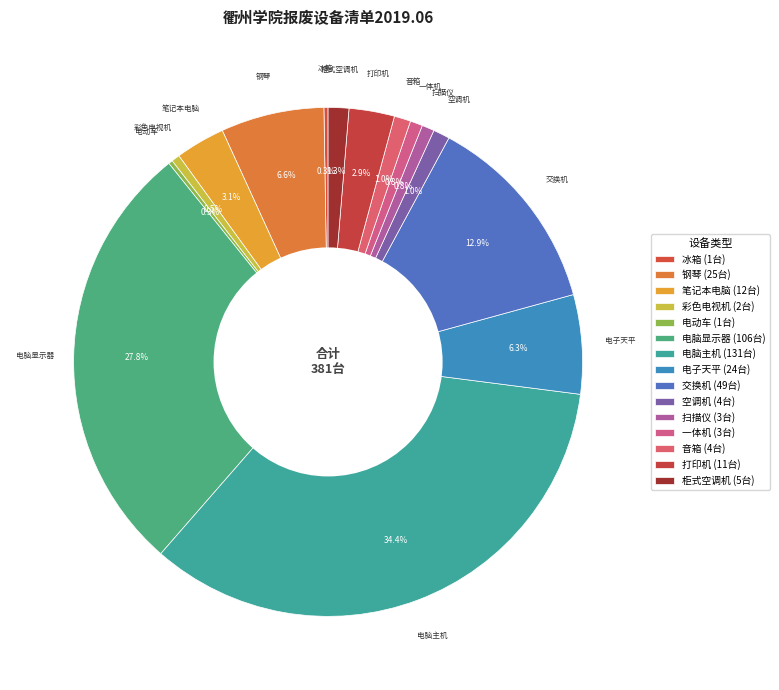

To the nearest percent, what is the combined percentage of 柜式空调机 and 音箱?

2%